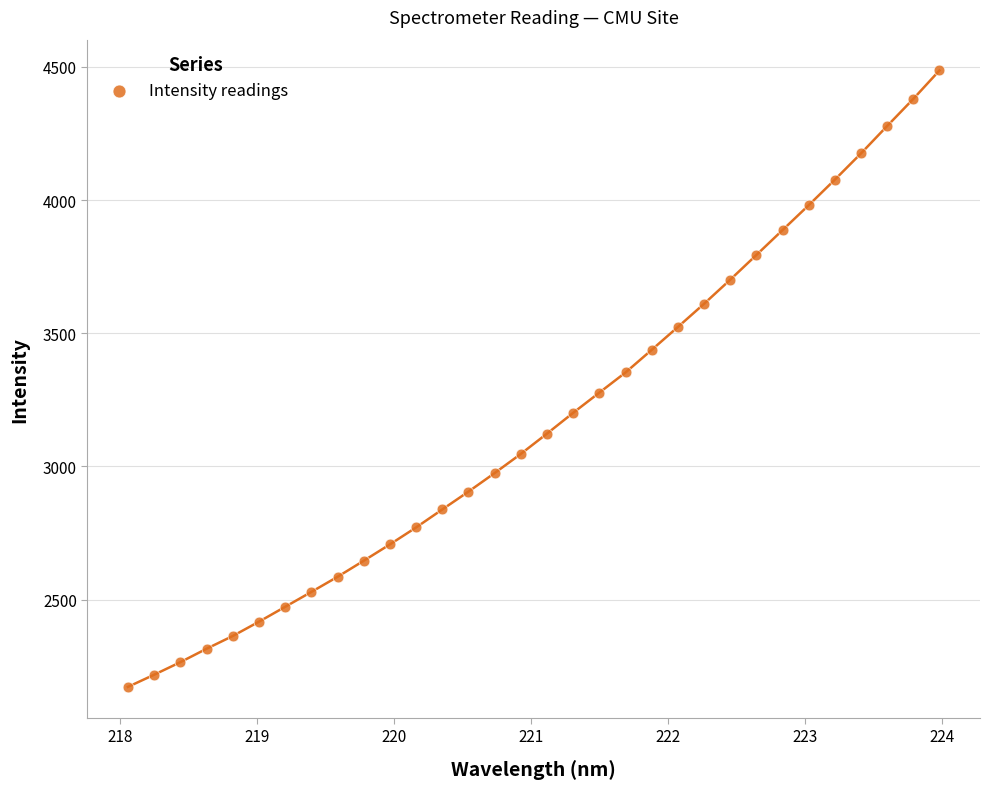

What is the range of Y values (max minus min)?

2313.9